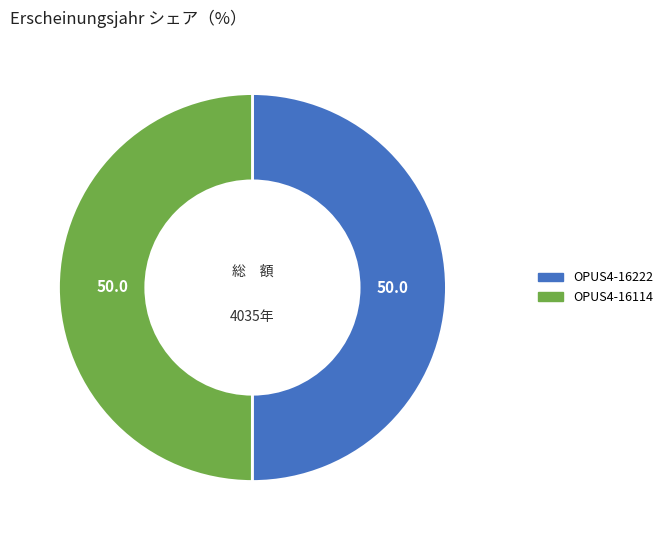

Combined, do OPUS4-16114 and OPUS4-16222 account for over 50%?

Yes